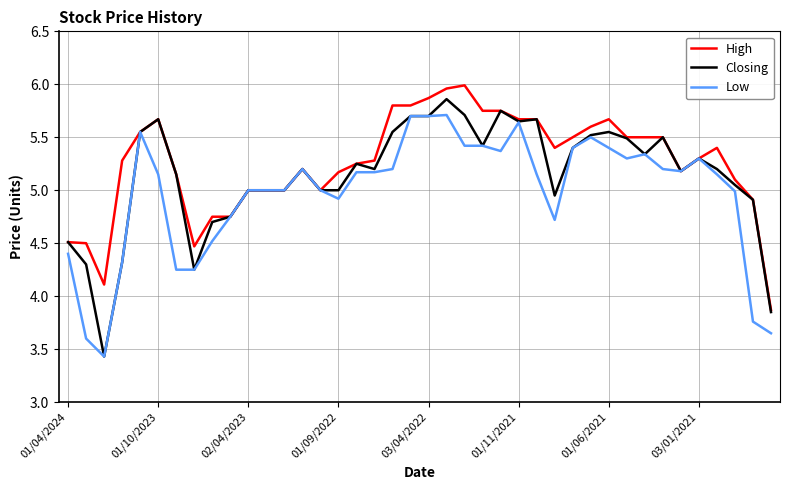

What is the minimum value shown in the chart?

3.4